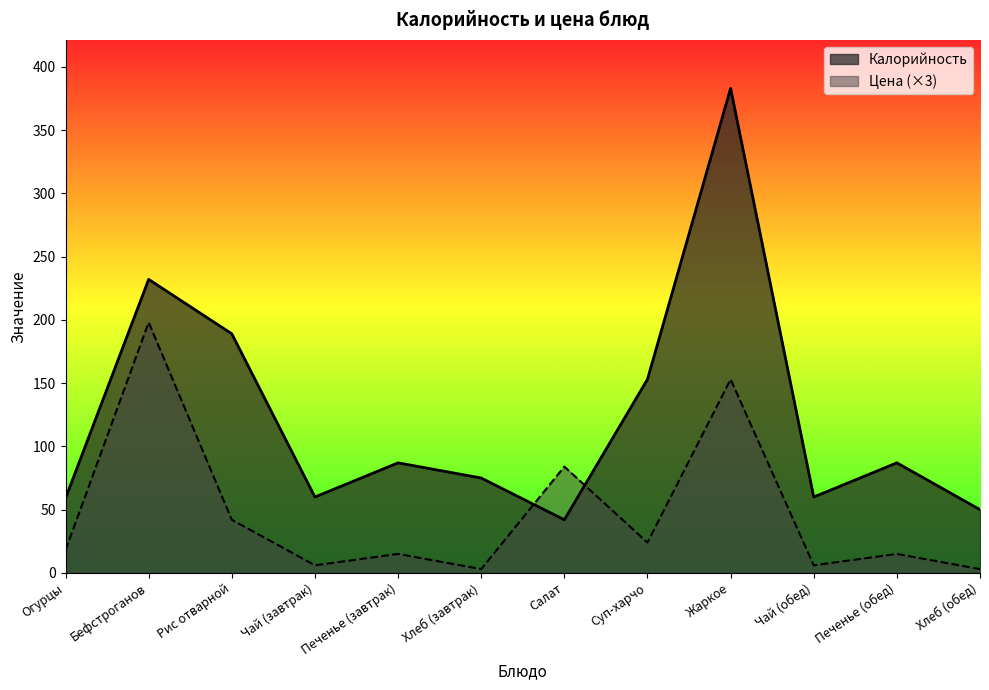

Where is Цена nearest to the value 100?

Салат